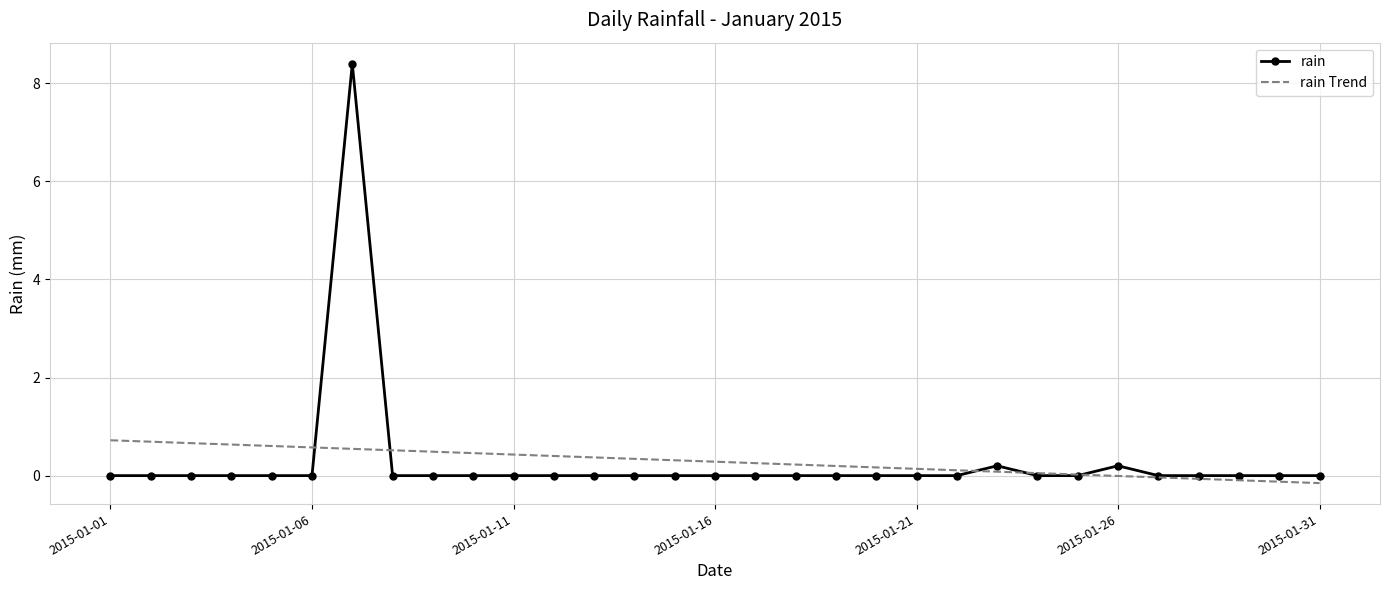

What is the maximum value for rain?

8.4